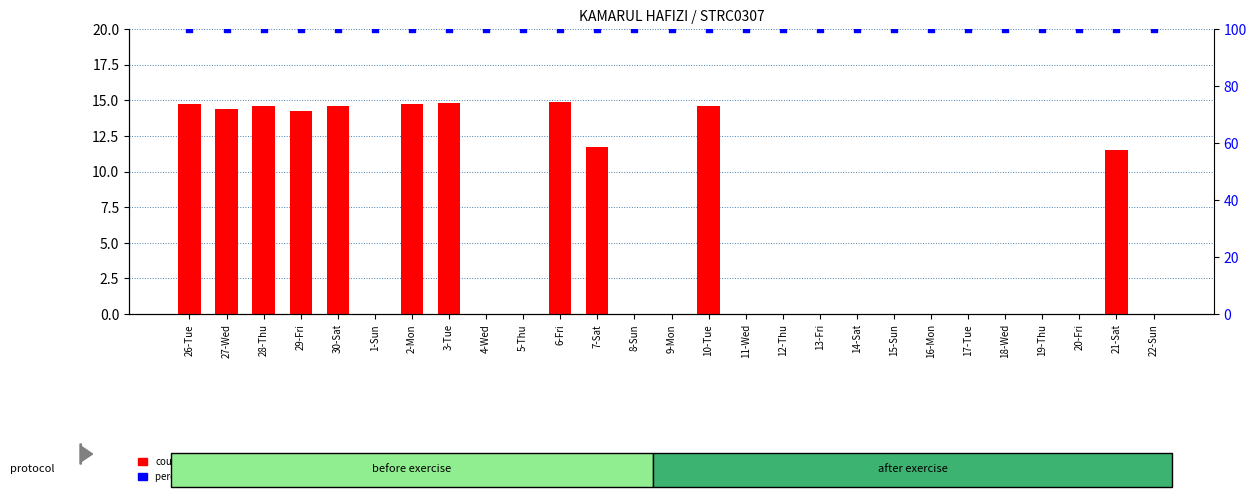

Is the value of count at 26-Tue greater than the value of percentile rank within the sample at 11-Wed?

No